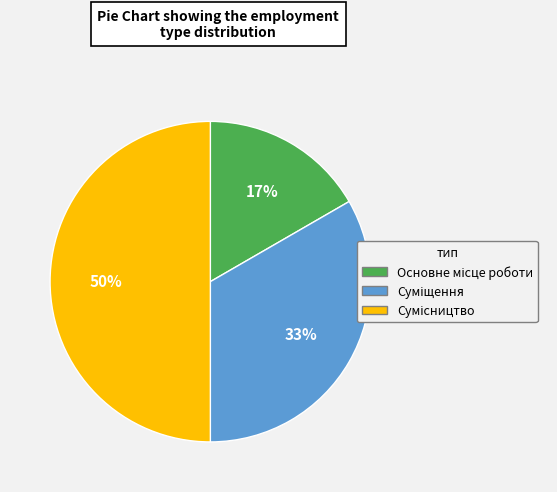

To the nearest percent, what is the average slice percentage?

33%